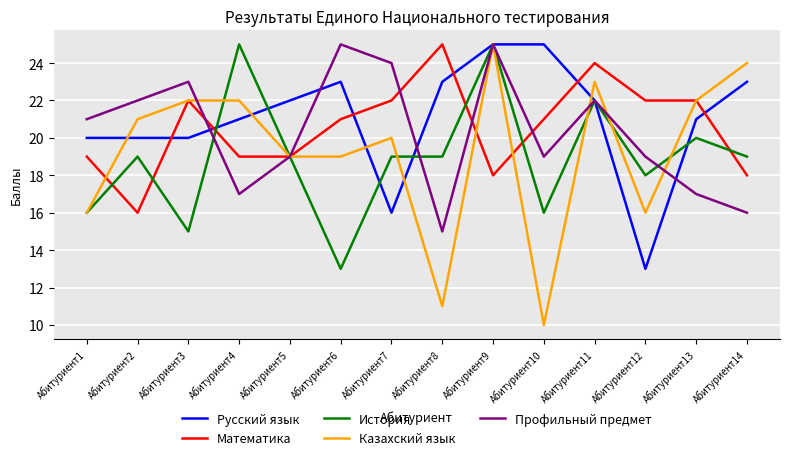

The Русский язык series shows 23 at Абитуриент14. True or false?

True